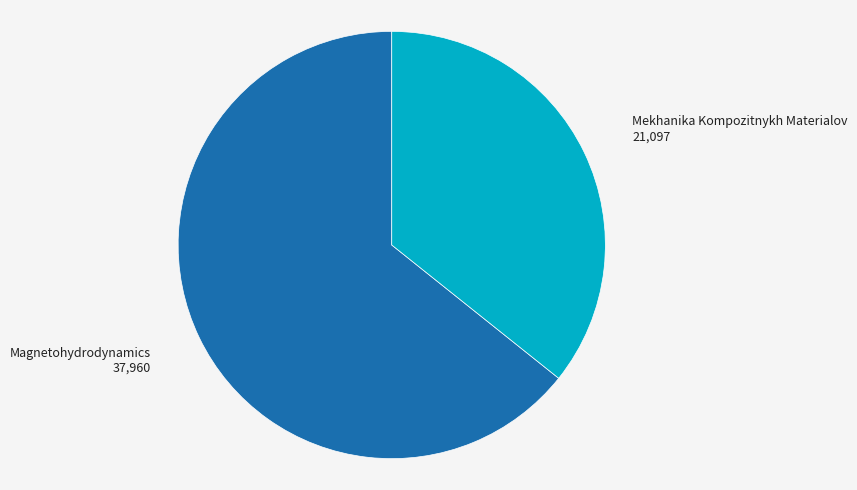

Is there any slice that represents more than half of the pie?

Yes